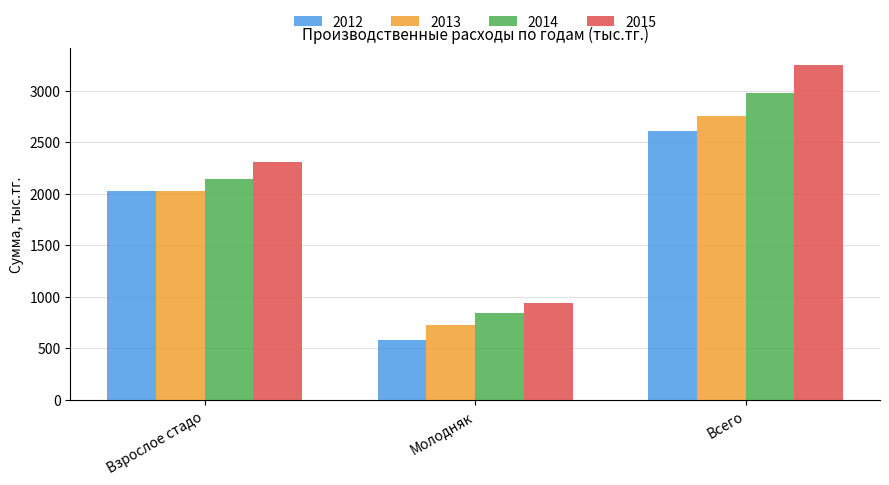

Rank the series at Молодняк from lowest to highest value.

2012, 2013, 2014, 2015